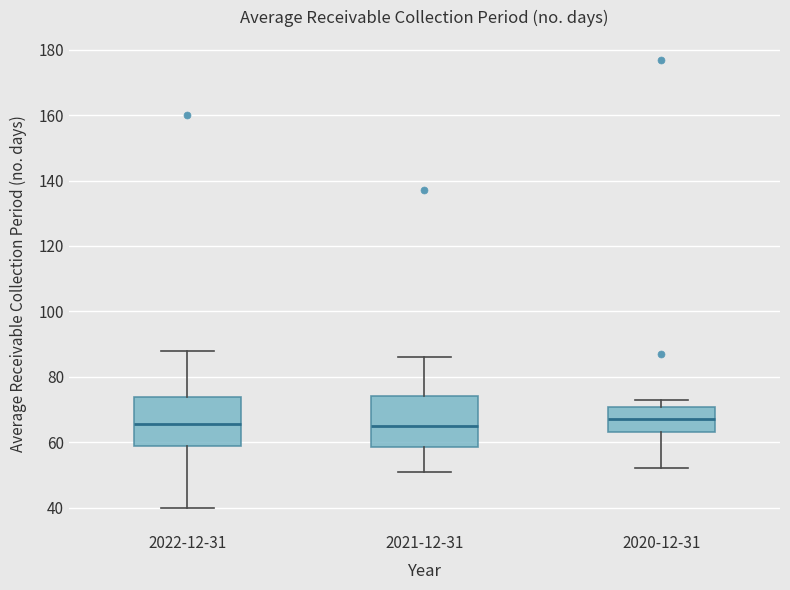

Where does the lower whisker of the box for 2020-12-31 end on the y-axis? The values are not printed on the chart, so give them approximately, as read against the axis.

52